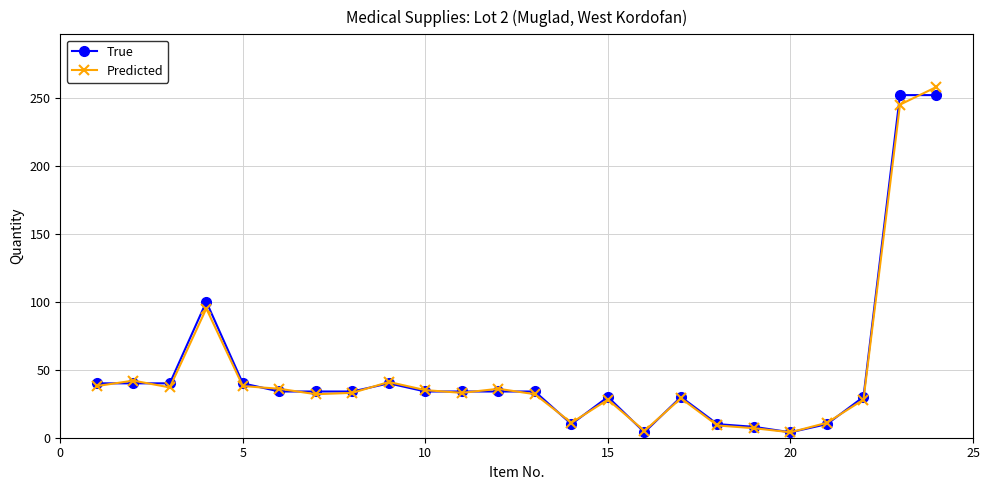

True or false: Predicted has more than 1 points higher than both neighbors.

True